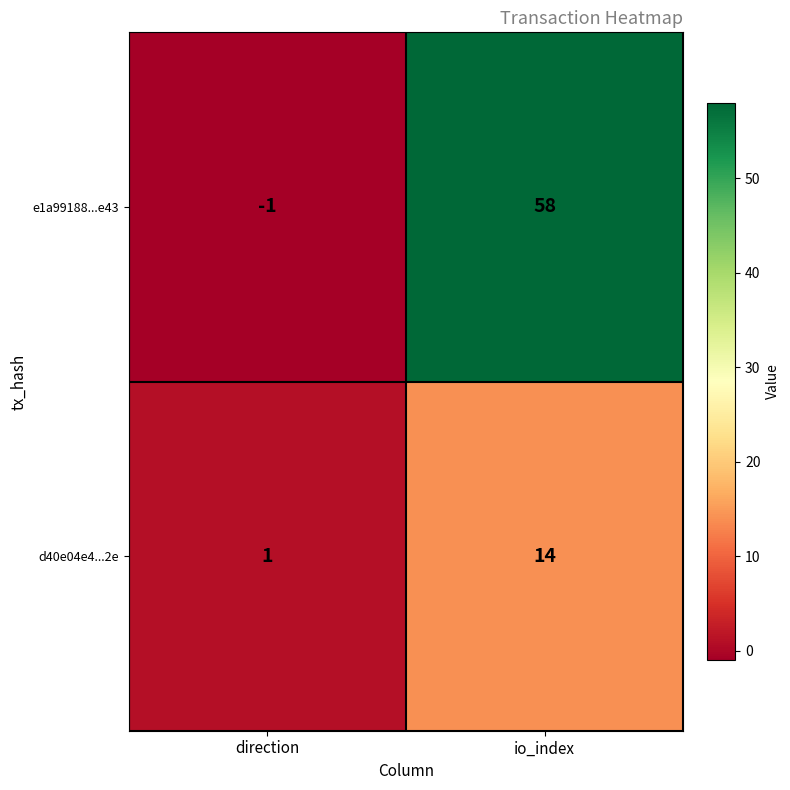

Count the number of categories in the chart.

2